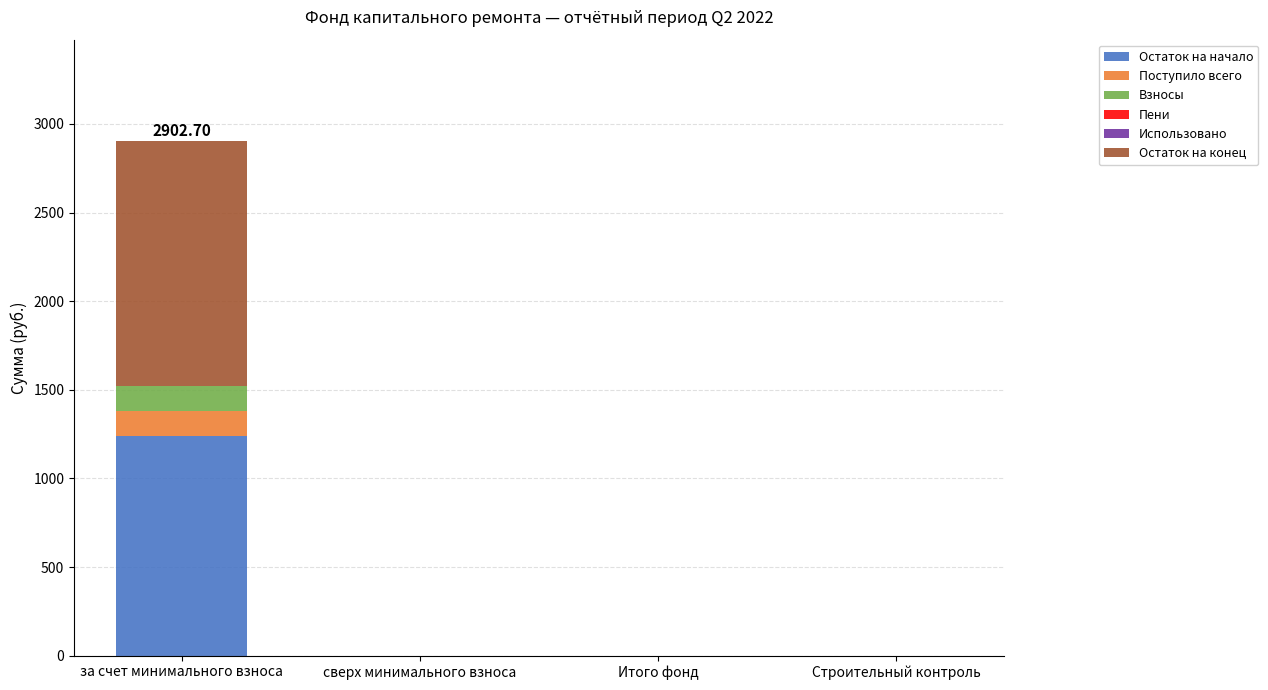

At which category is the sum across all series the highest?

за счет минимального взноса